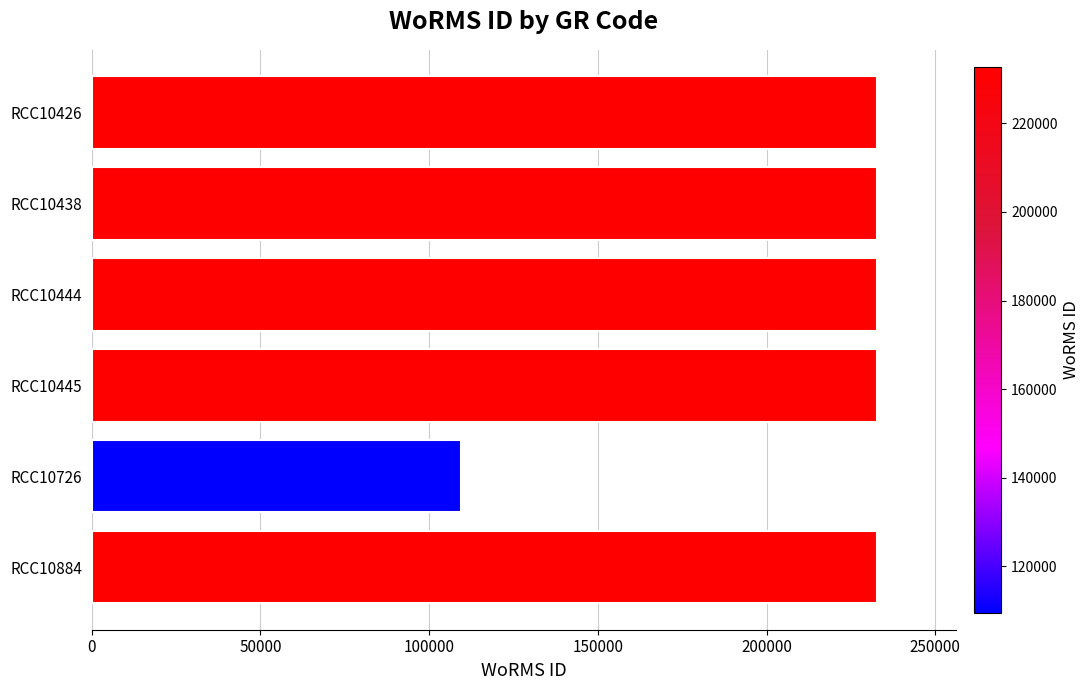

The chart shows a value of 109475 at RCC10726. True or false?

True